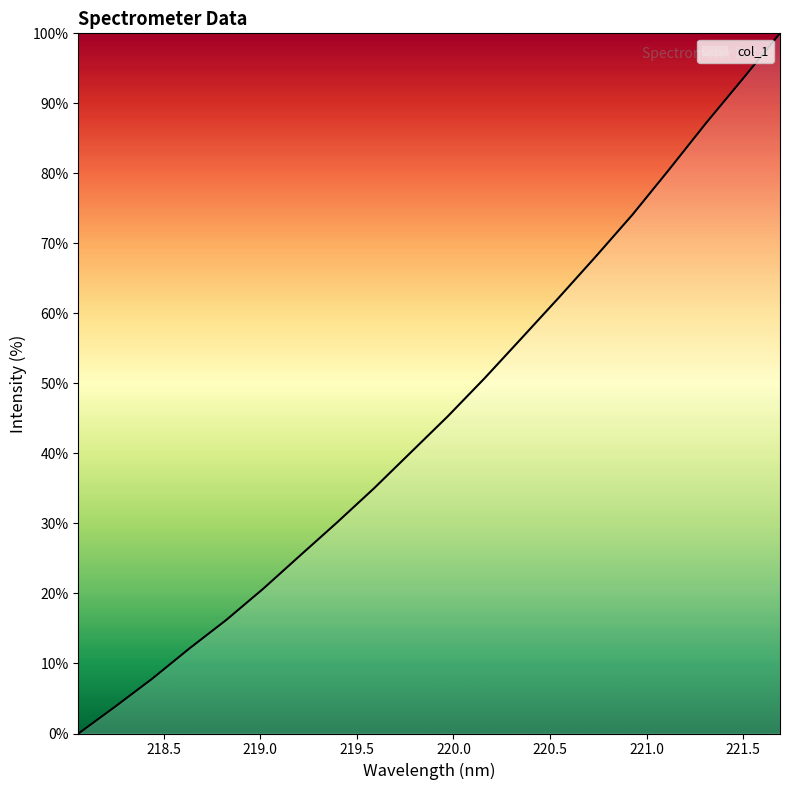

How many lines are shown in the chart?

1